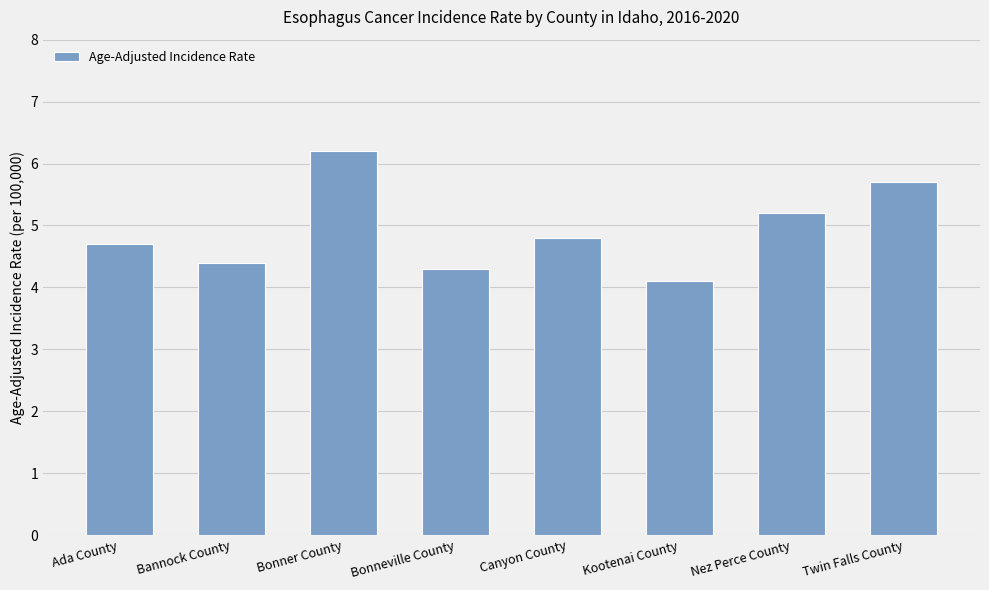

What is the difference between the second highest and minimum values?

1.6